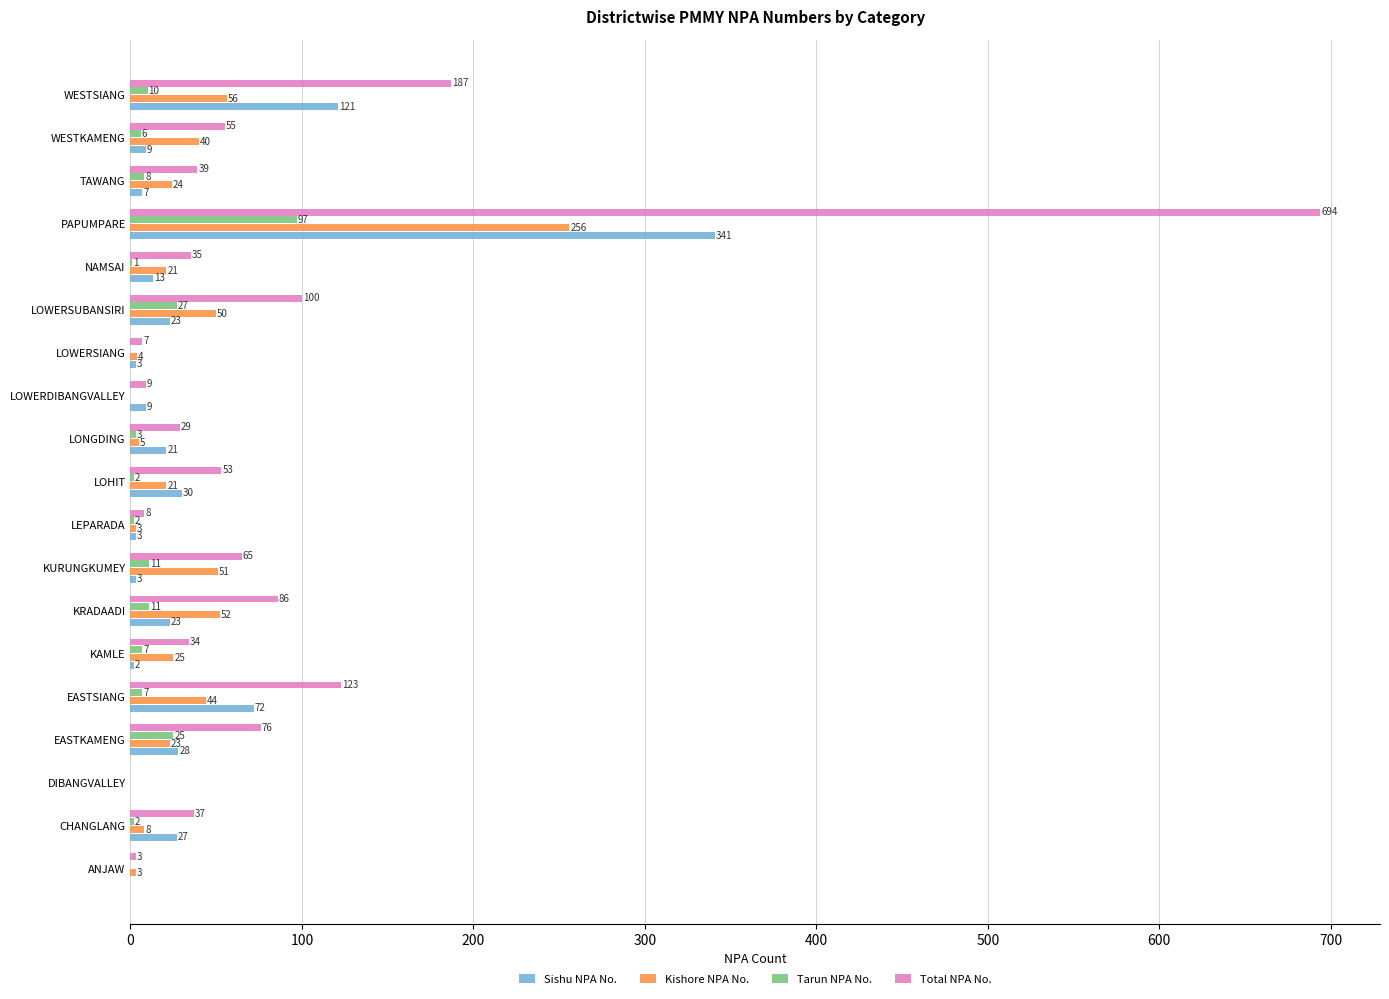

Which series changed the most between LOWERSIANG and TAWANG?

Total NPA No.